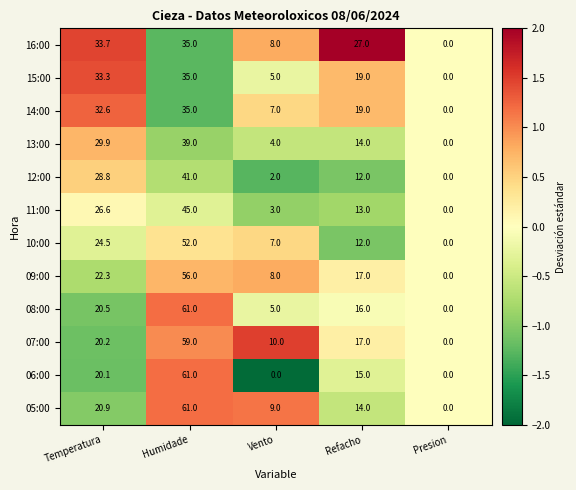

Is it true that 06:00 equals 20.1 at Temperatura?

True